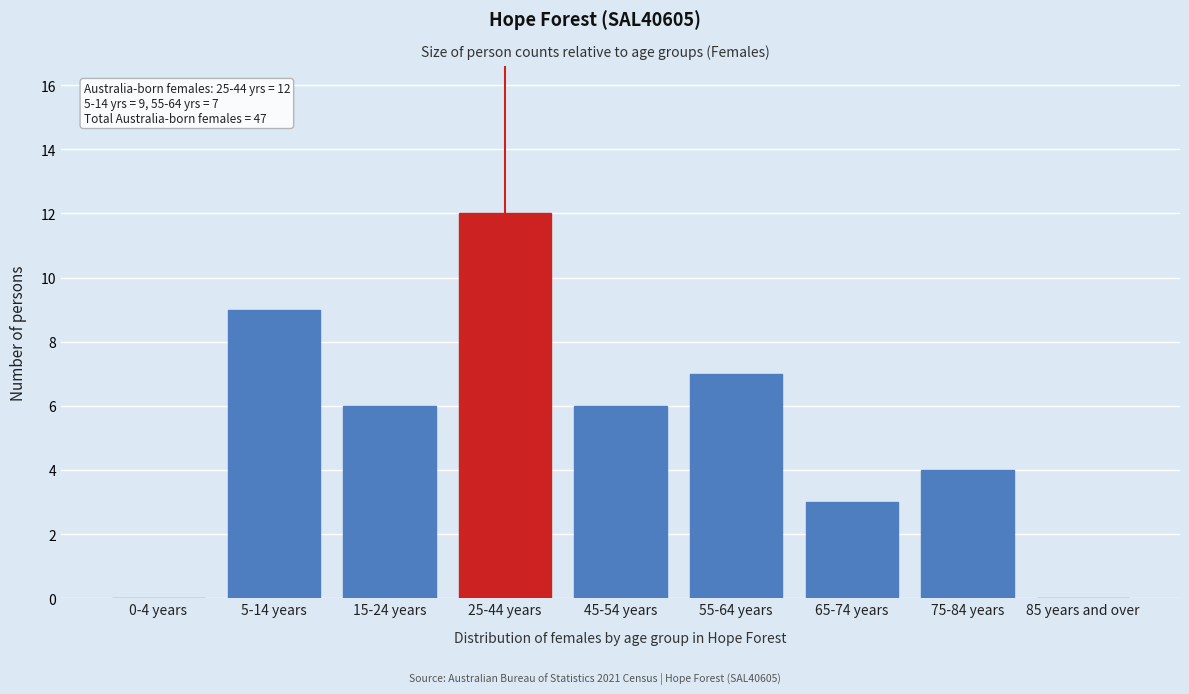

Reading left to right, transcribe all the data shown in this chart.

0-4 years=0	5-14 years=9	15-24 years=6	25-44 years=12	45-54 years=6	55-64 years=7	65-74 years=3	75-84 years=4	85 years and over=0